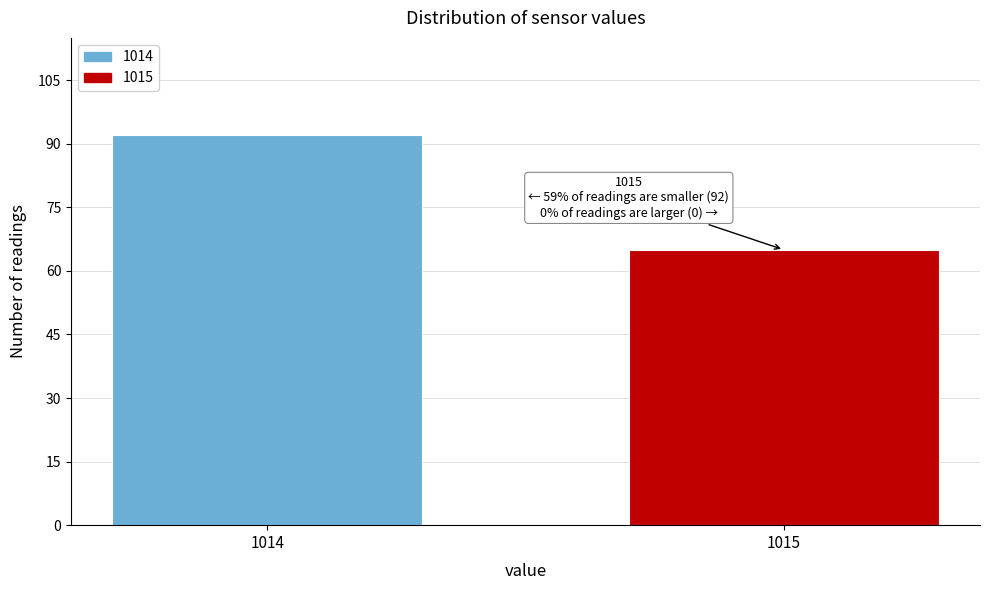

Reading left to right, transcribe all the data shown in this chart.

92	65